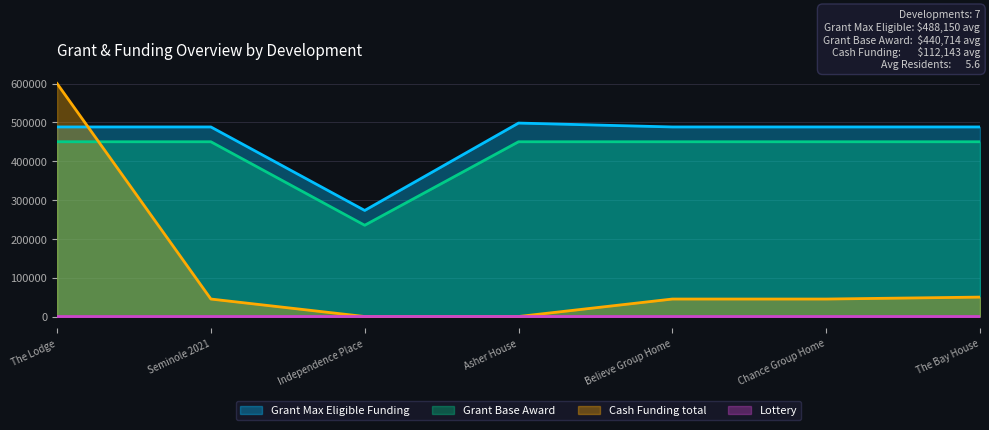

At how many categories does at least one series exceed 184404?

7